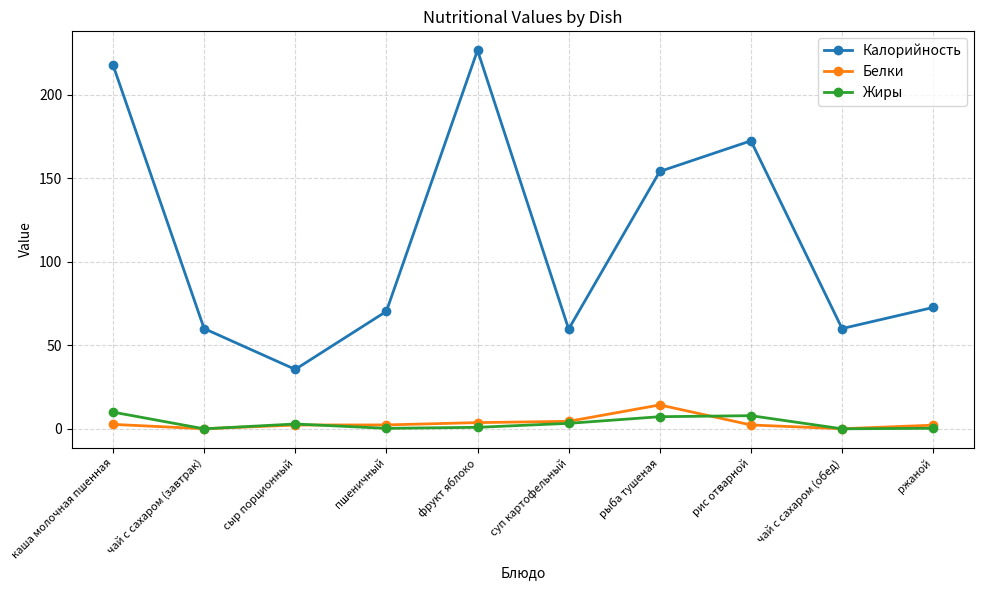

What are all the series names shown in the legend?

Калорийность, Белки, Жиры